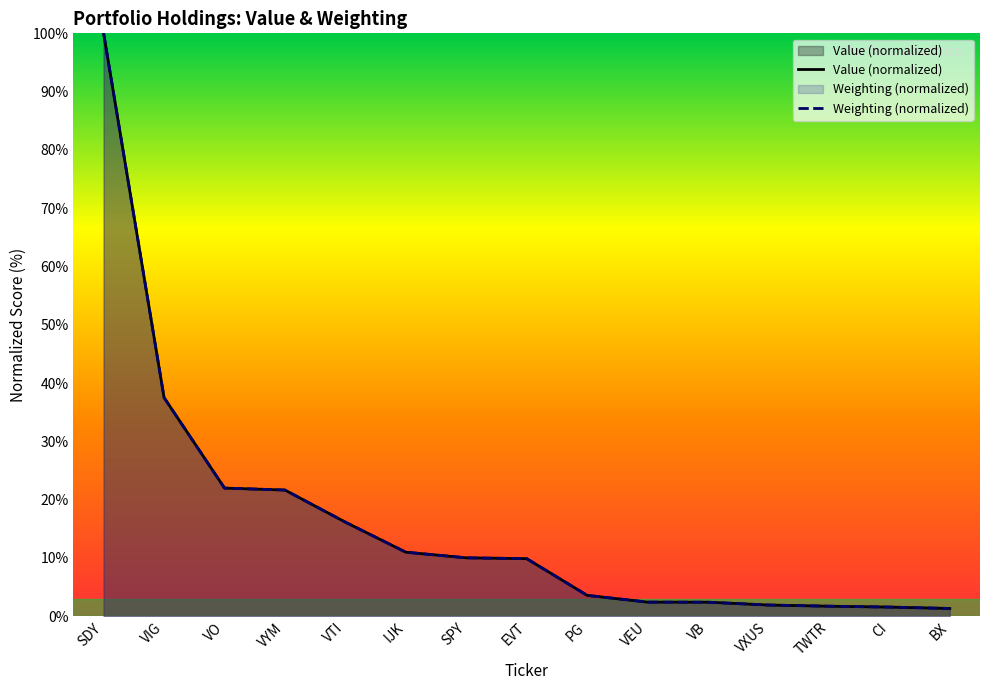

Between SPY and IJK, which is larger?

IJK